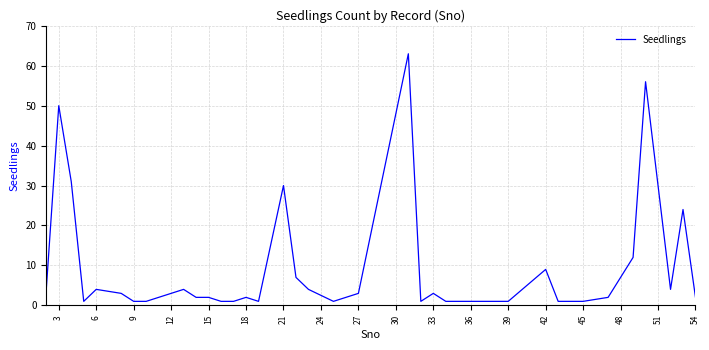

What is the difference between the maximum and minimum values?

62